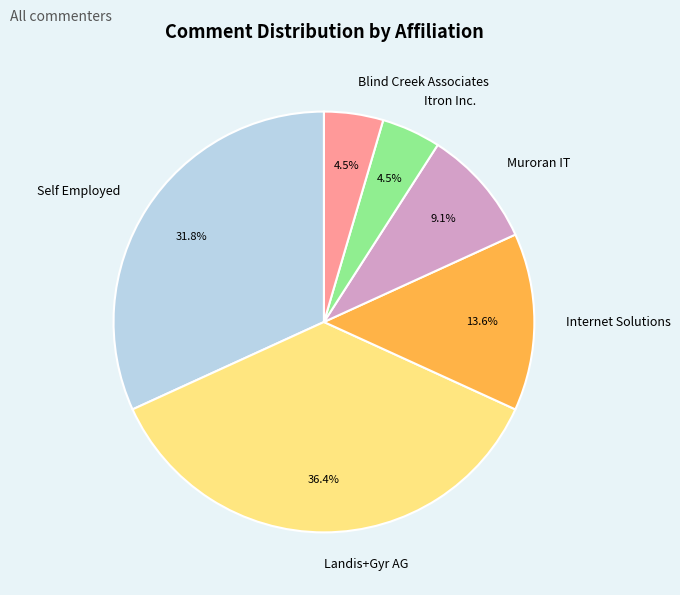

Which slice is the largest?

Landis+Gyr AG